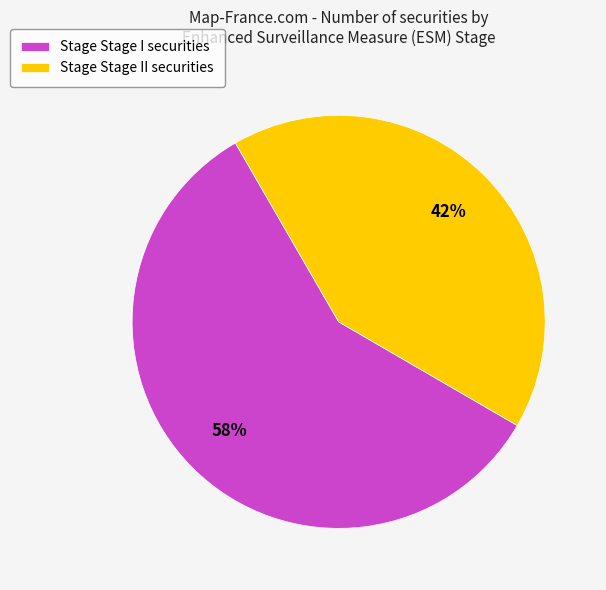

What percentage is the Stage Stage II securities slice, to the nearest percent?

42%